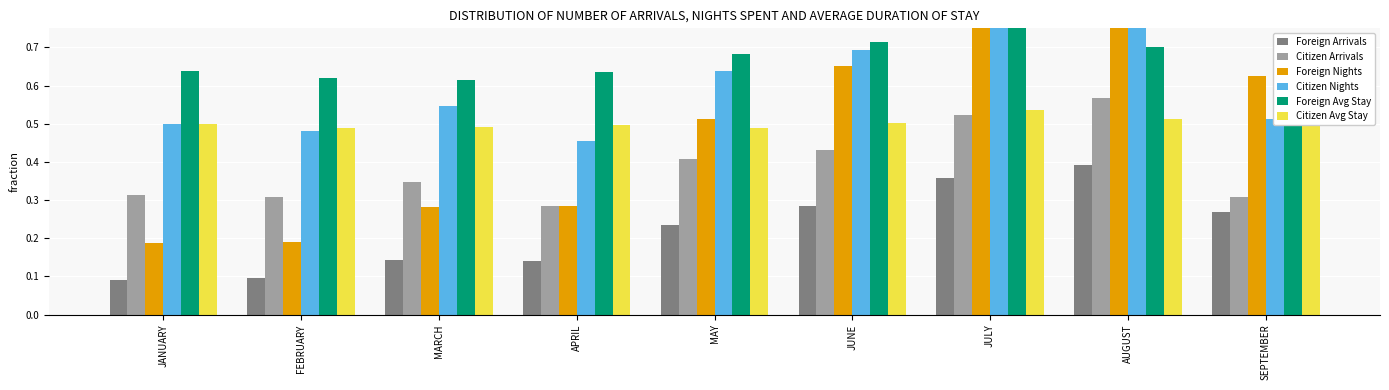

What is the average value of the Foreign Avg Stay series?

0.7